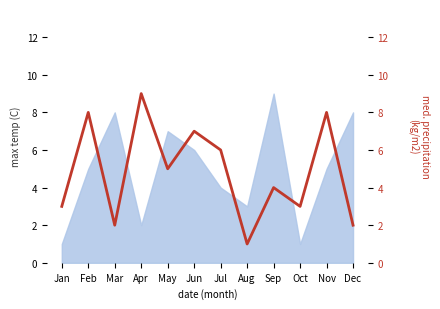

How many values exceed 5?

5